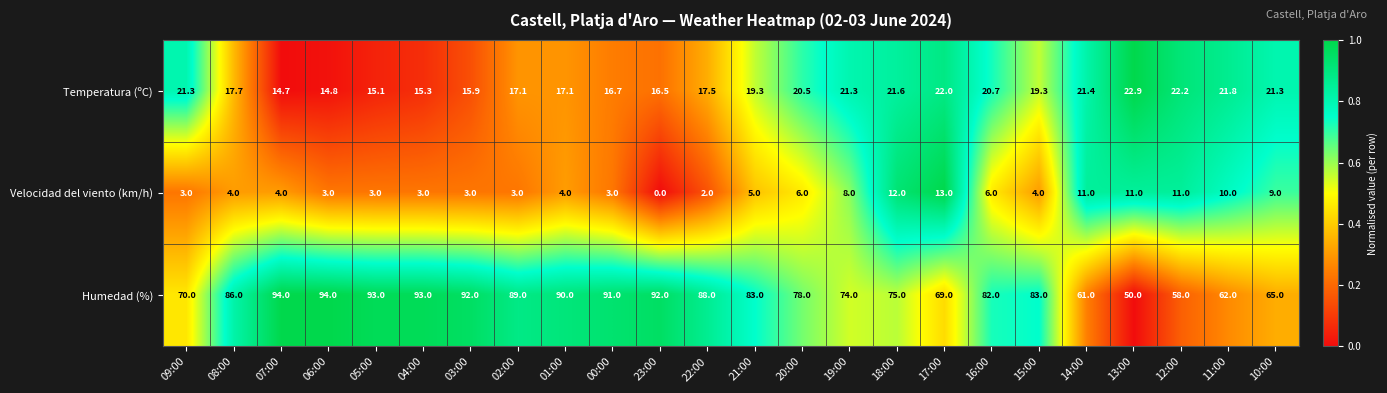

Is it true that Velocidad del viento (km/h) equals 2.0 at 08:00?

False